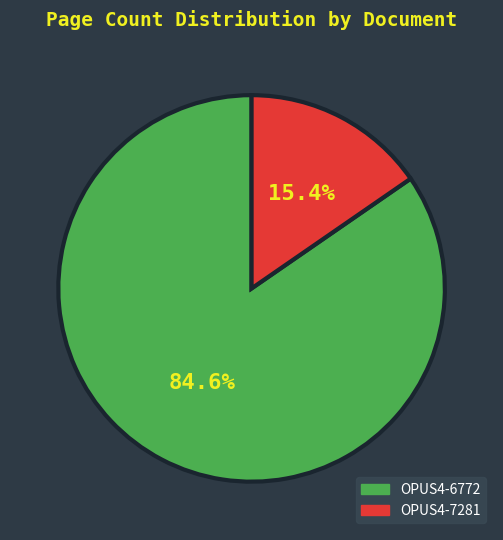

To the nearest percent, what portion does OPUS4-6772 represent?

85%